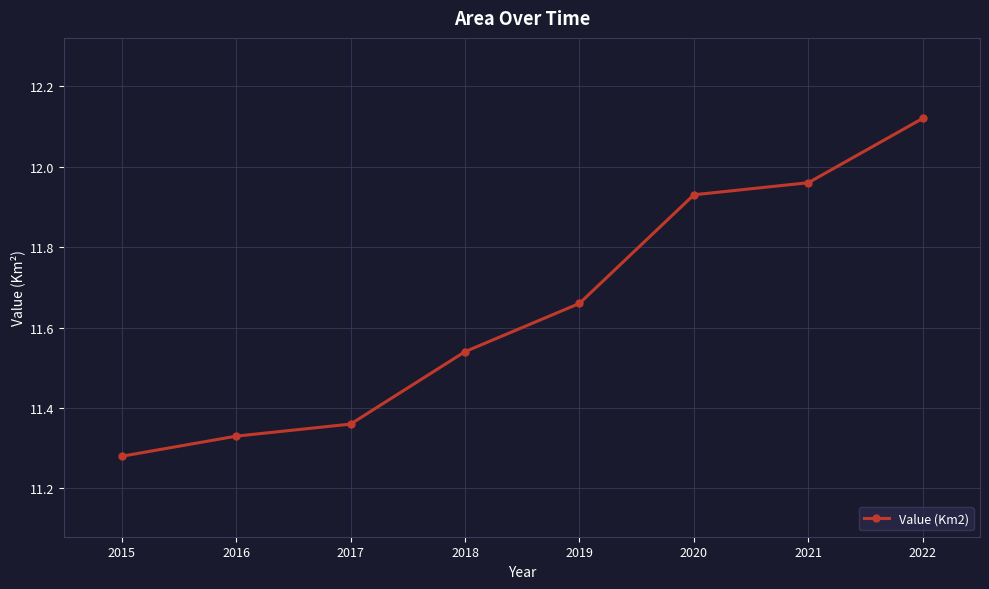

Which has a higher value, 2020 or 2016?

2020